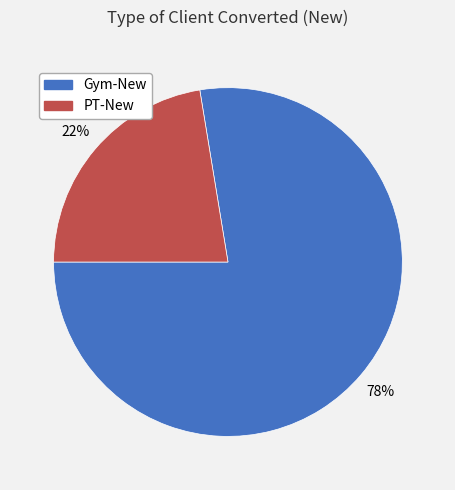

Rank the categories by value from lowest to highest.

PT-New, Gym-New